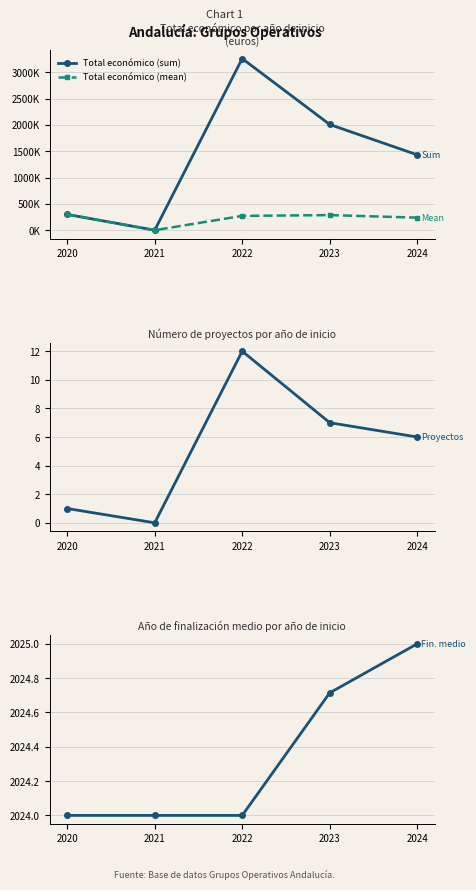

What is the sum of all Año finalización (mean) values?

10121.7